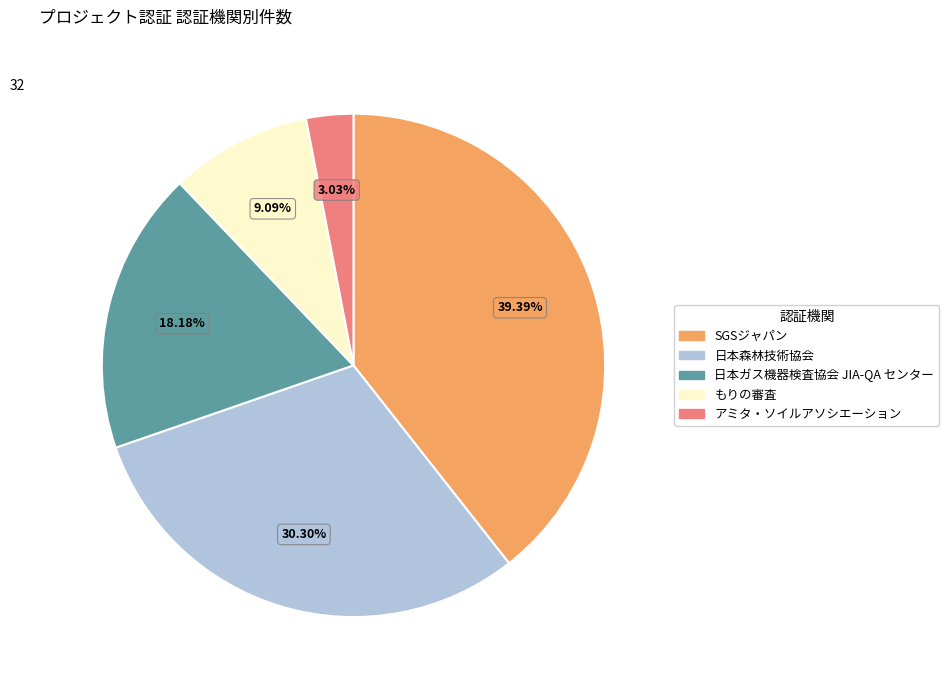

Which has a higher value, もりの審査 or アミタ・ソイルアソシエーション?

もりの審査